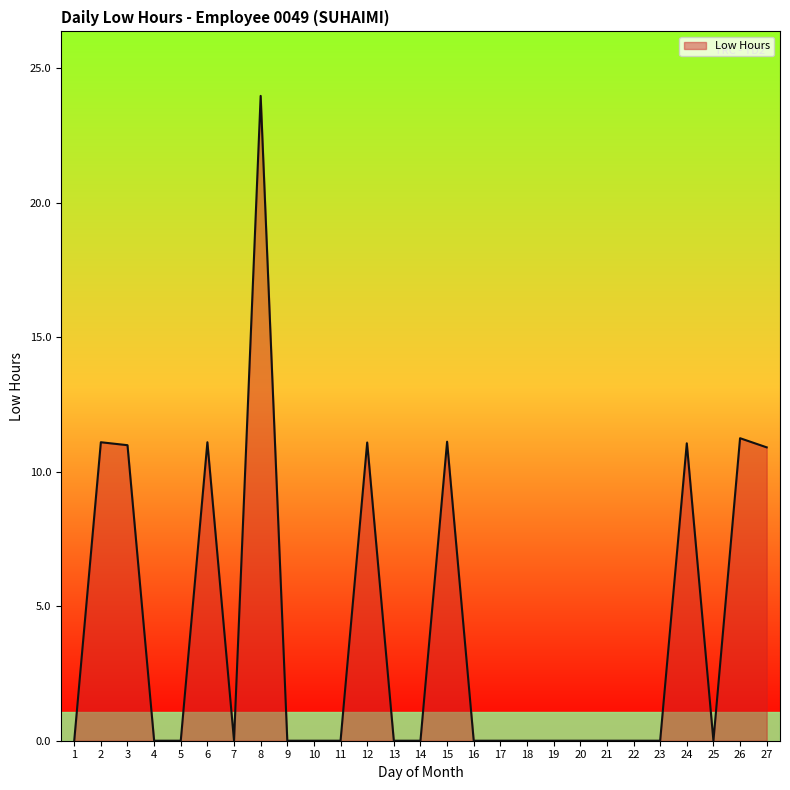

Which has a higher value, 27 or 14?

27